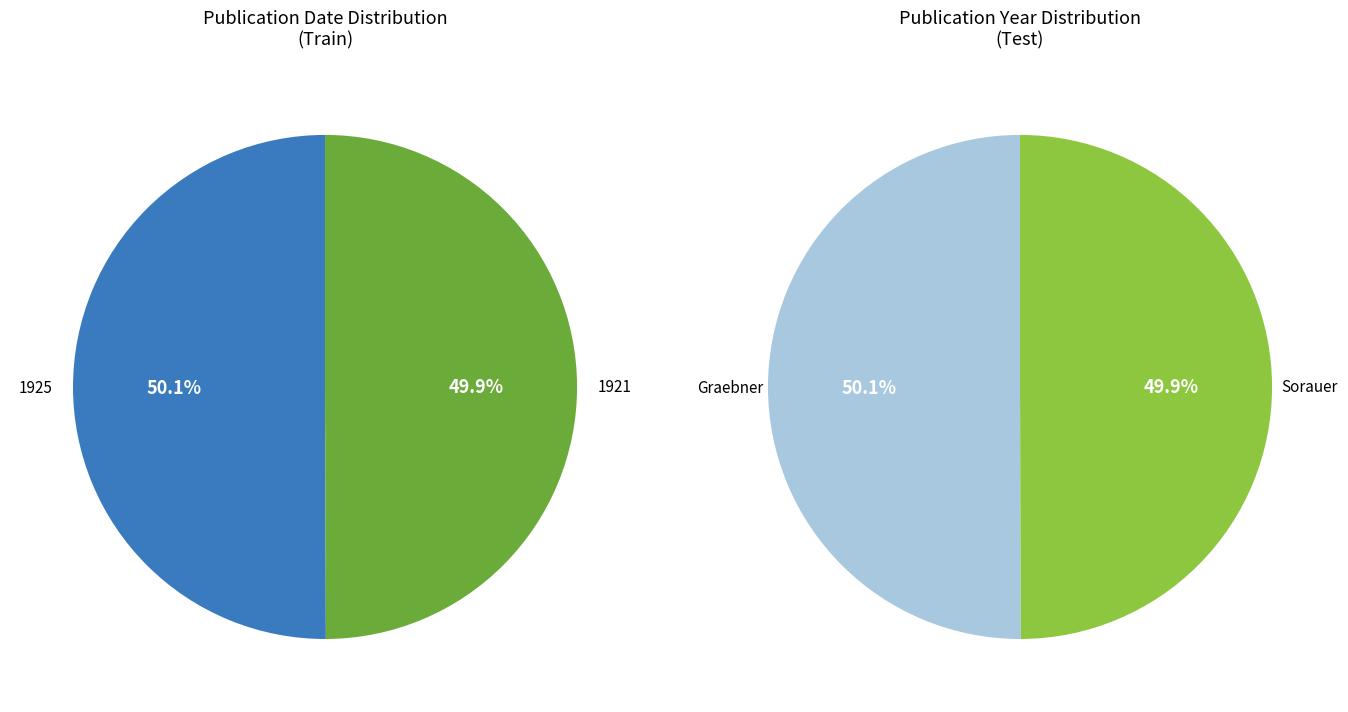

What is the largest slice in the pie chart?

1925 (Graebner)